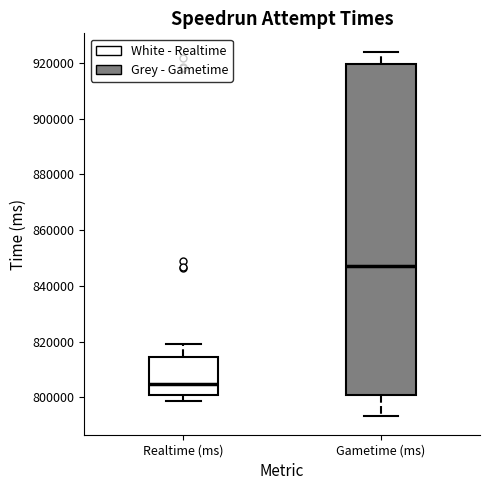

Reading left to right, read every box against the y-axis: the position of its median line, the range the box covers, and the ends of its whiskers. The values are not printed on the chart, so give them approximately, as read against the axis.

Realtime (ms): median 804000, box 800000 to 814000, whiskers 798000 to 820000
Gametime (ms): median 848000, box 800000 to 920000, whiskers 794000 to 924000